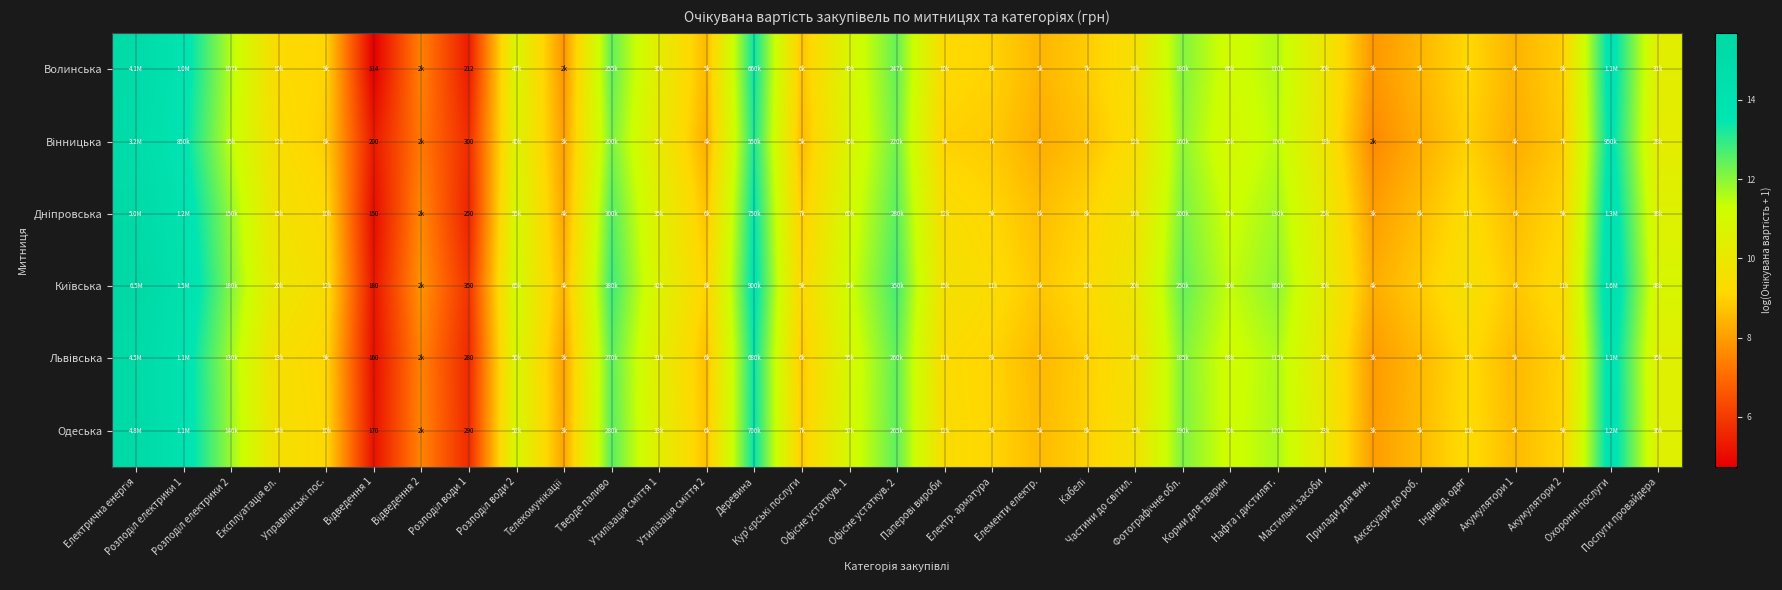

The Дніпровська series shows 5.7 at Паперові вироби. True or false?

False